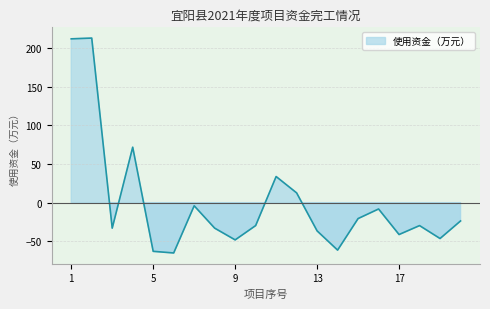

How many positive values are there?

5